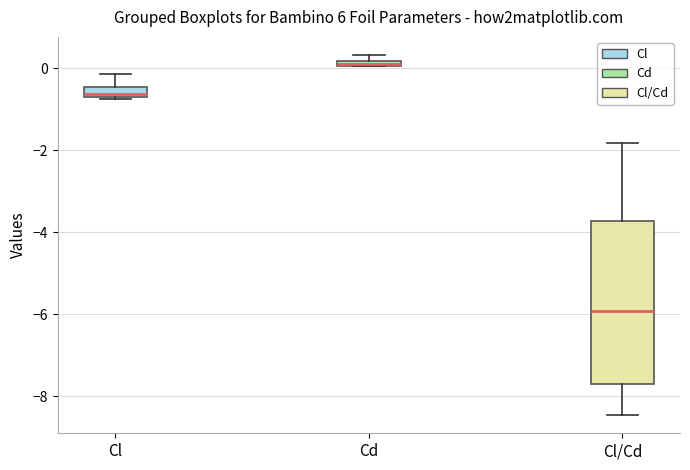

Which box has the lowest median line?

Cl/Cd